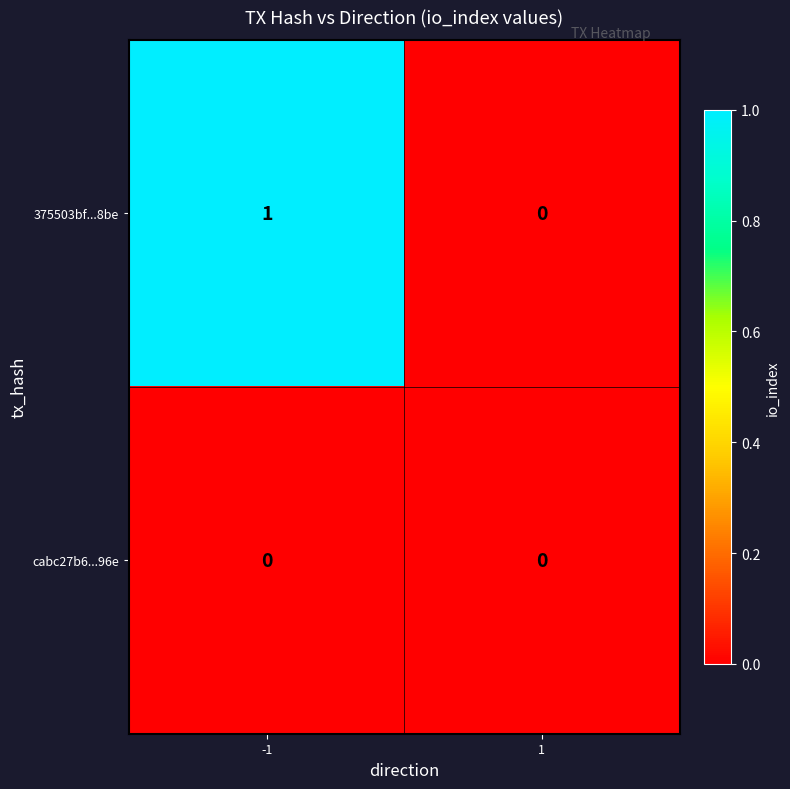

Rank the series at -1 from highest to lowest value.

375503bf...8be, cabc27b6...96e